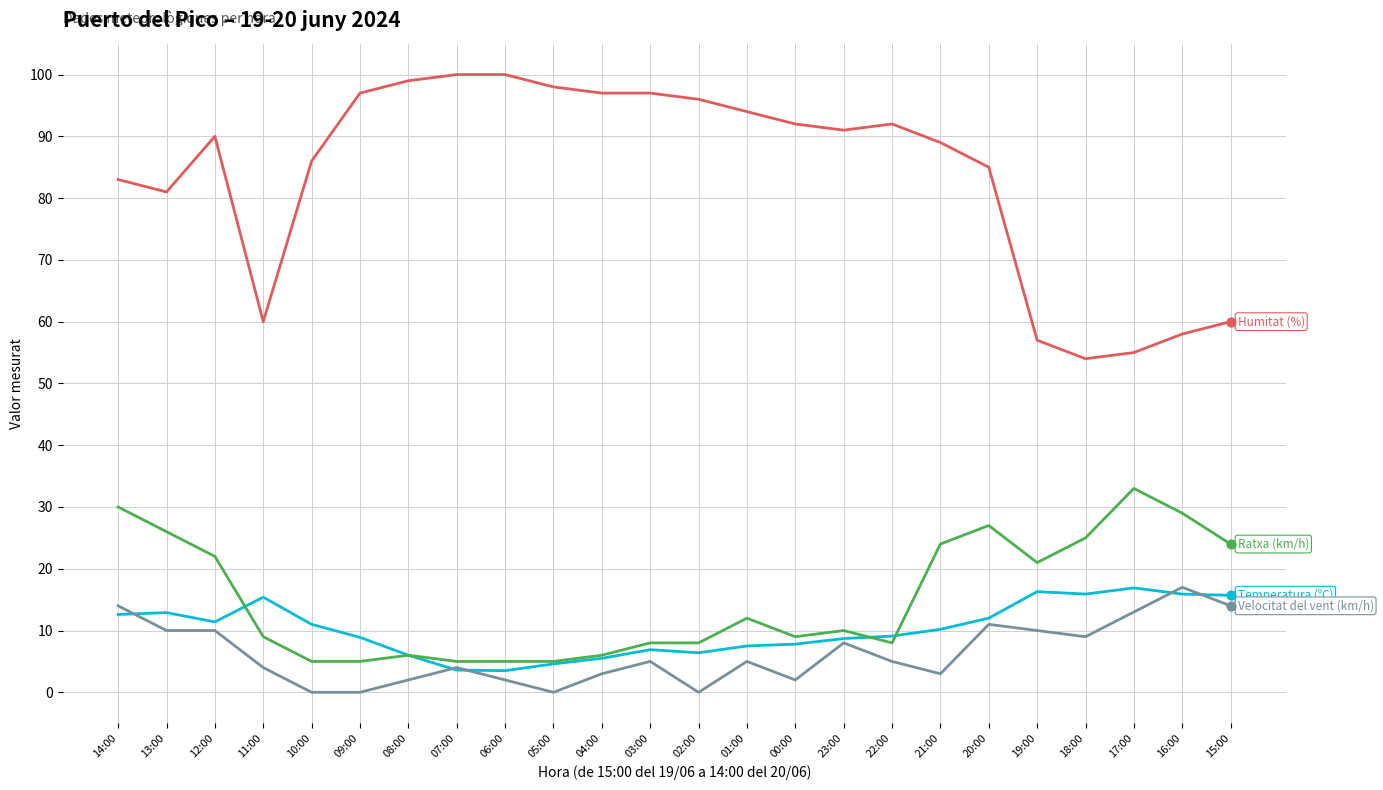

What is the total value across all series at 04:00?

111.5